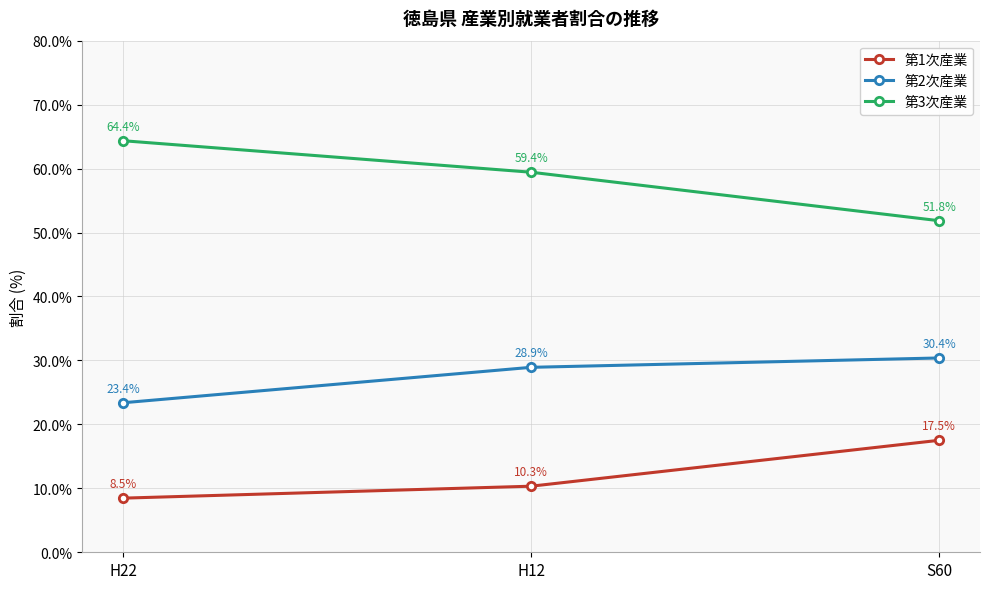

Which series changed the most between H22 and S60?

第3次産業